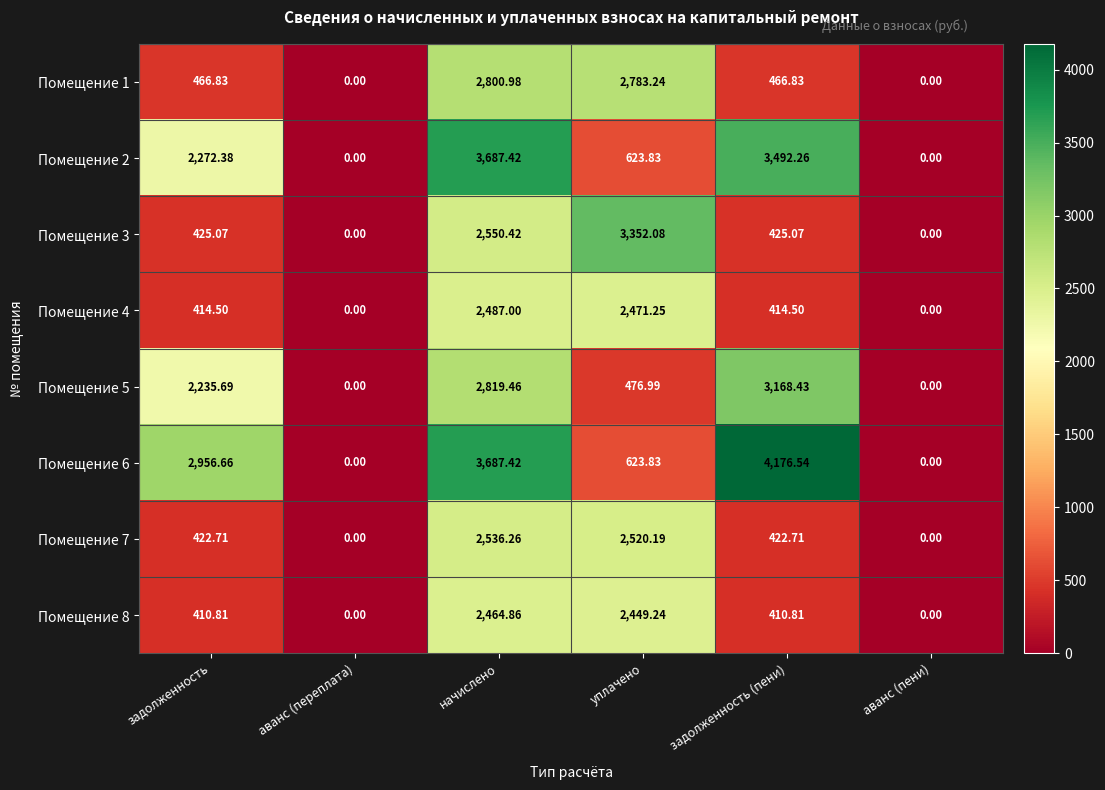

What is the greatest value displayed?

4176.5